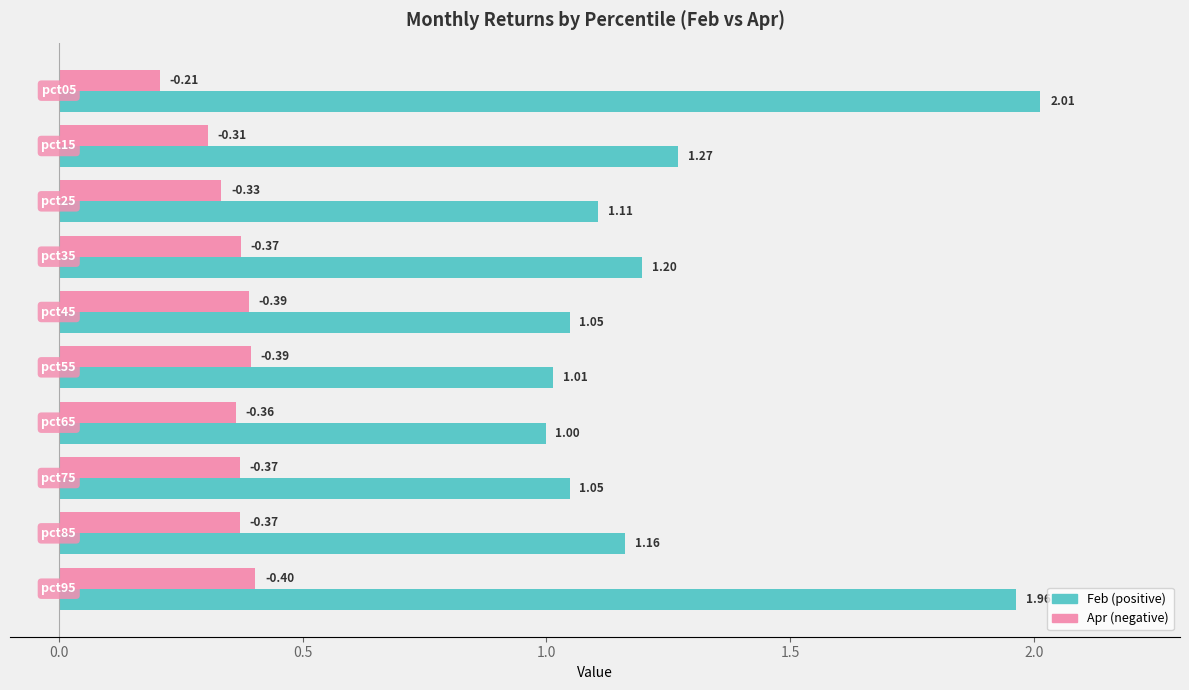

Count the number of data series in this chart.

2